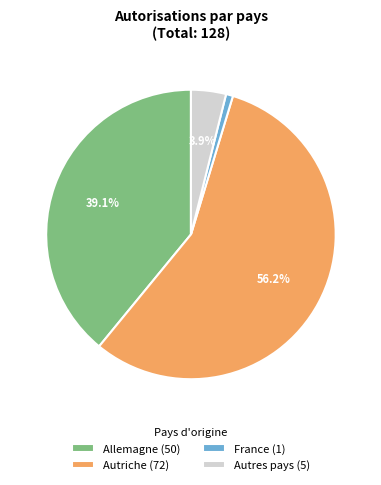

Is there a majority slice in this chart?

Yes